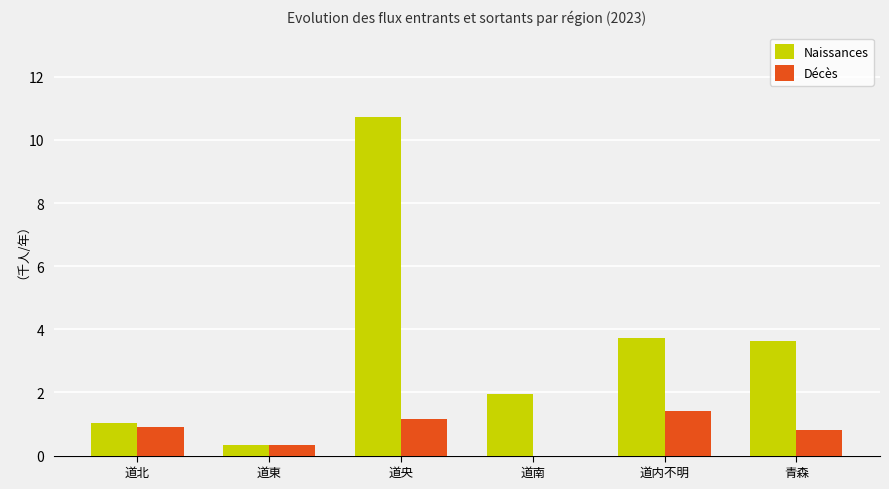

Between 道南 and 青森, which series saw the biggest shift?

Naissances